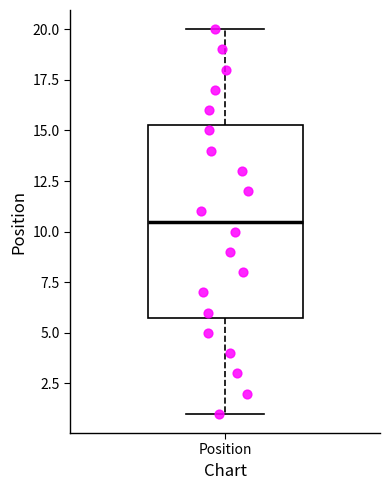

Read this box plot against the y-axis: the position of the median line, the range covered by the box, and the ends of both whiskers. The values are not printed on the chart, so give them approximately, as read against the axis.

median 10.5, box 6.0 to 15.5, whiskers 1.0 to 20.0